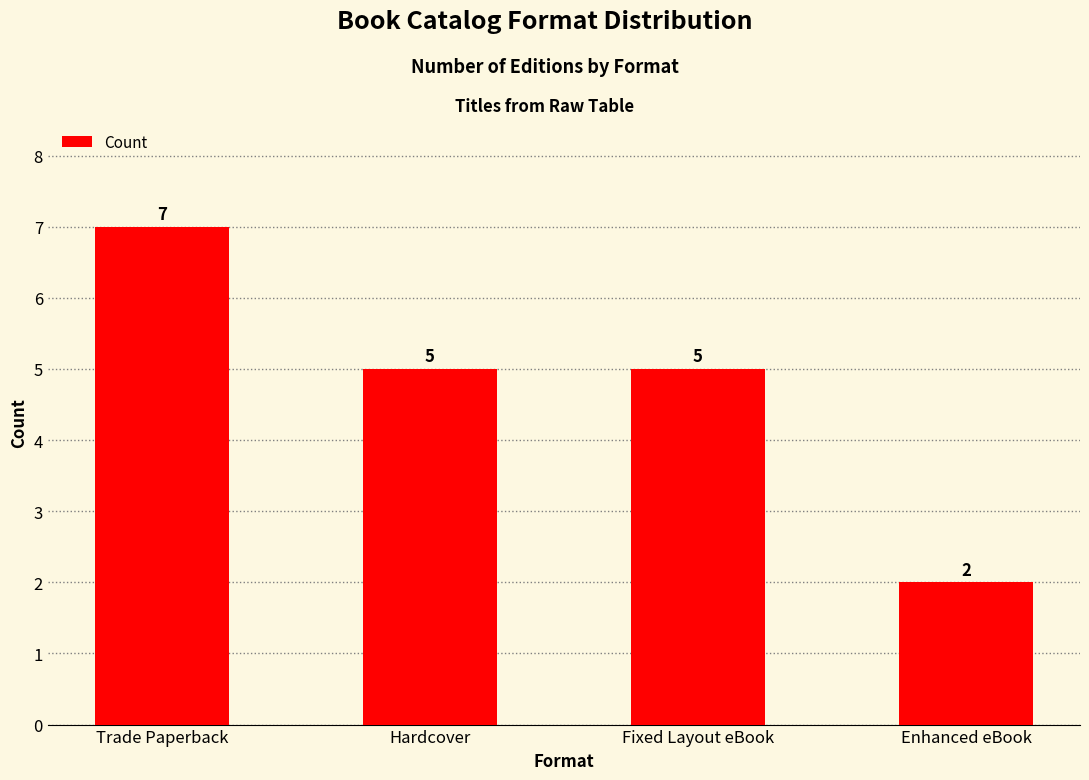

How many data points does each series have?

4